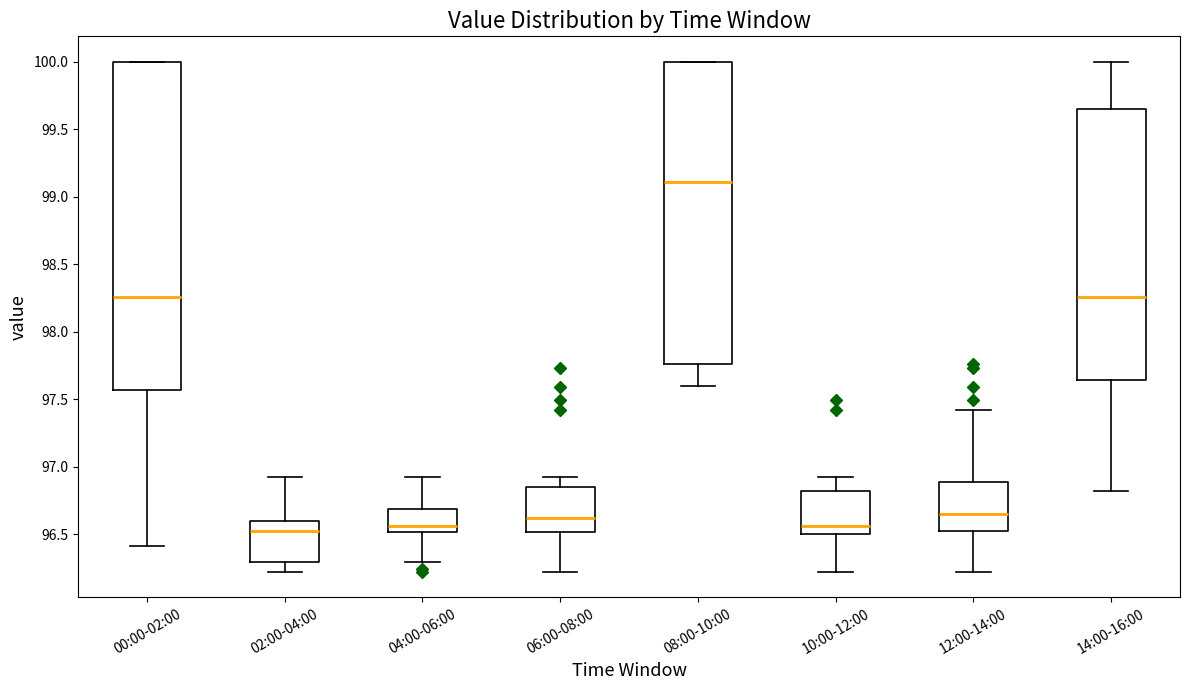

Where is the upper edge of the box for 00:00-02:00 on the y-axis? The values are not printed on the chart, so give them approximately, as read against the axis.

100.00